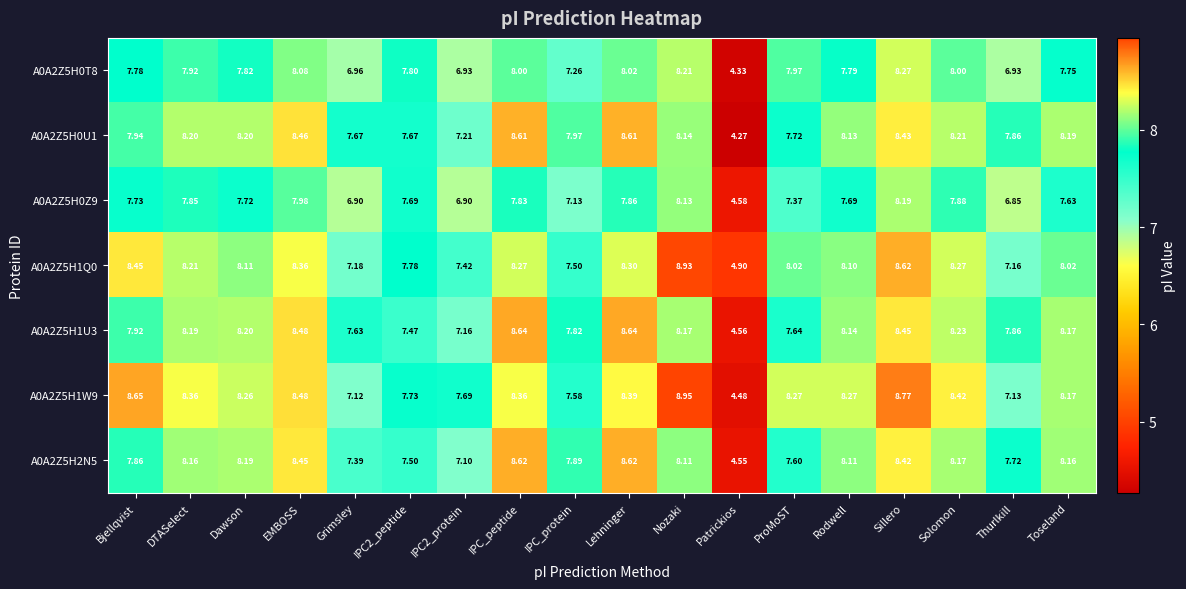

Which category has the highest value in the A0A2Z5H0T8 series?

Sillero